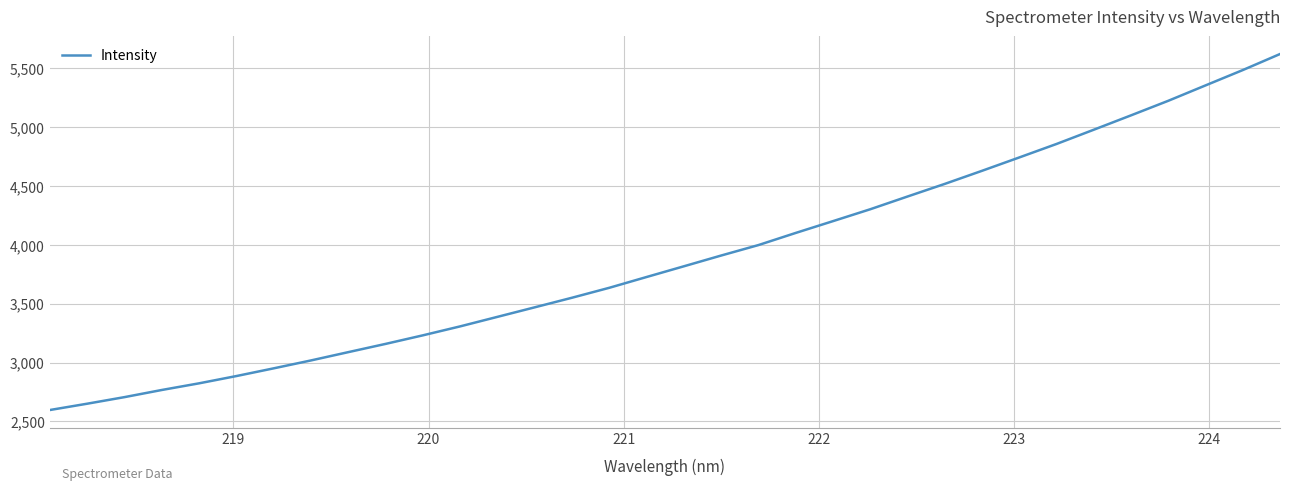

What is the difference between the maximum and minimum values?

3021.6